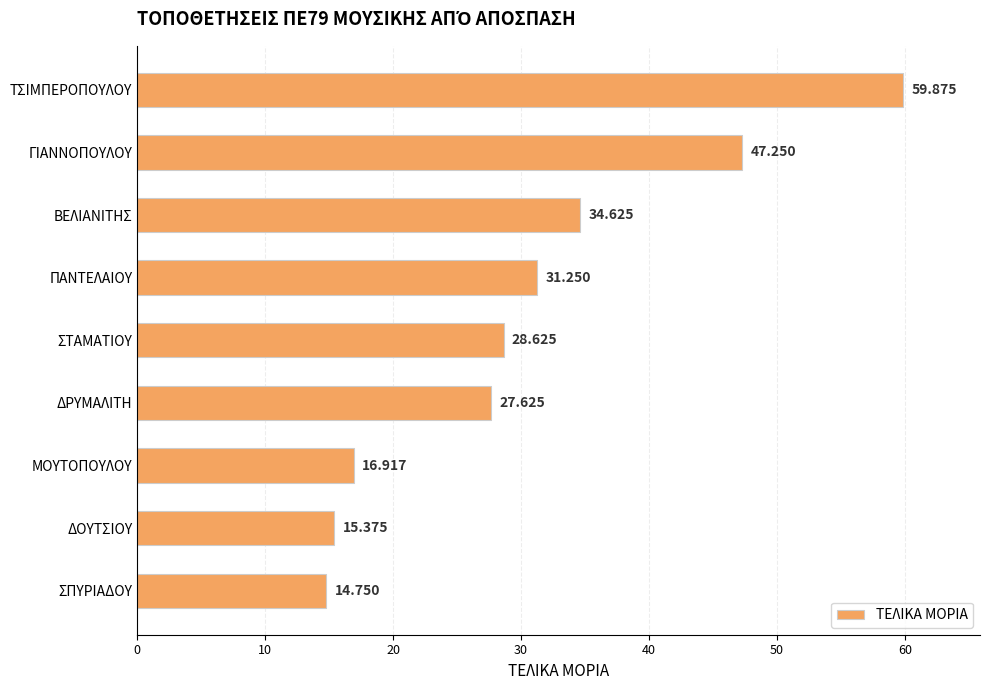

Are the bars horizontal?

Yes